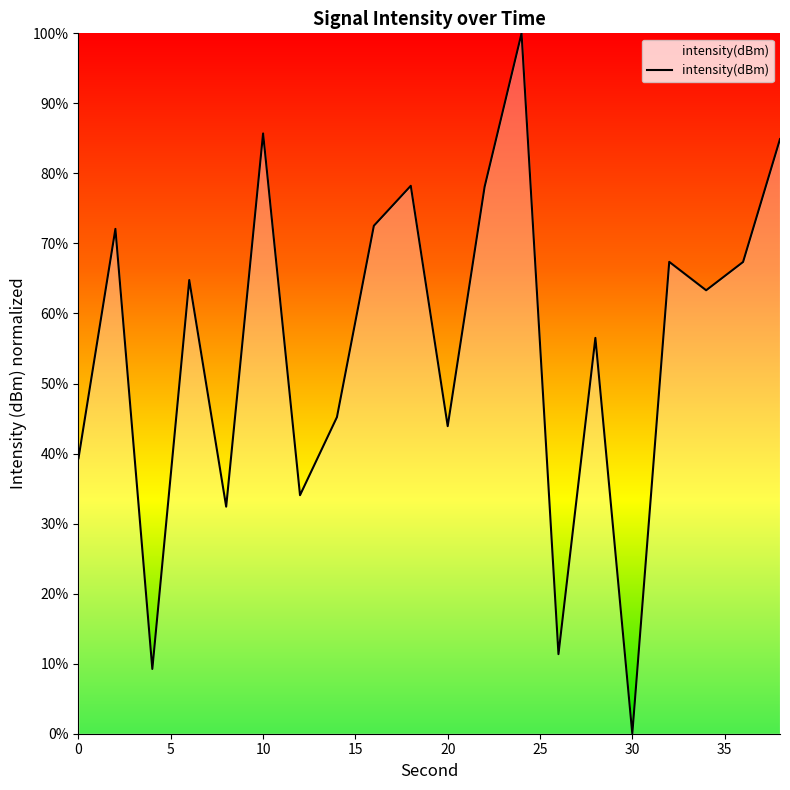

What is the greatest value displayed?

100.0